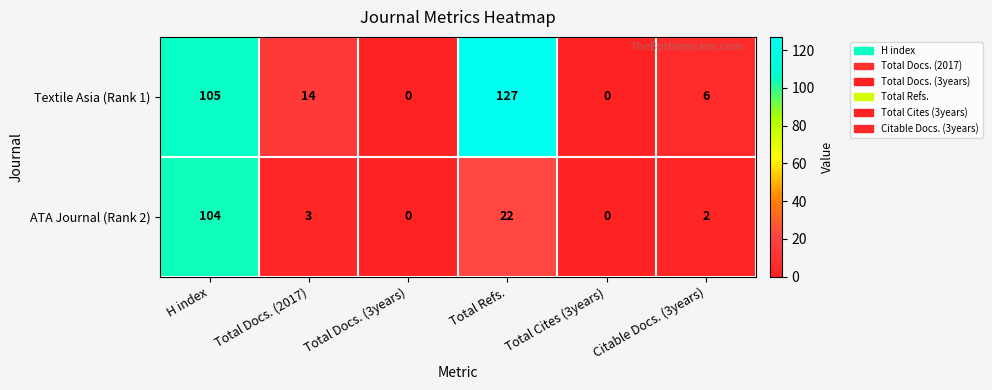

True or false: Textile Asia (Rank 1) has a value of 0 at Total Cites (3years).

True